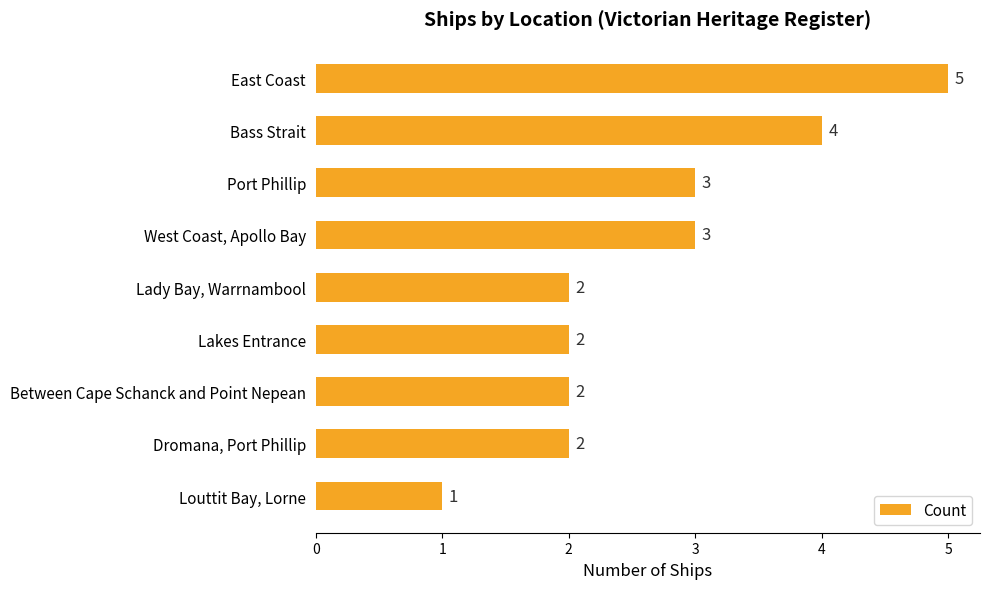

Does the chart contain any negative values?

No